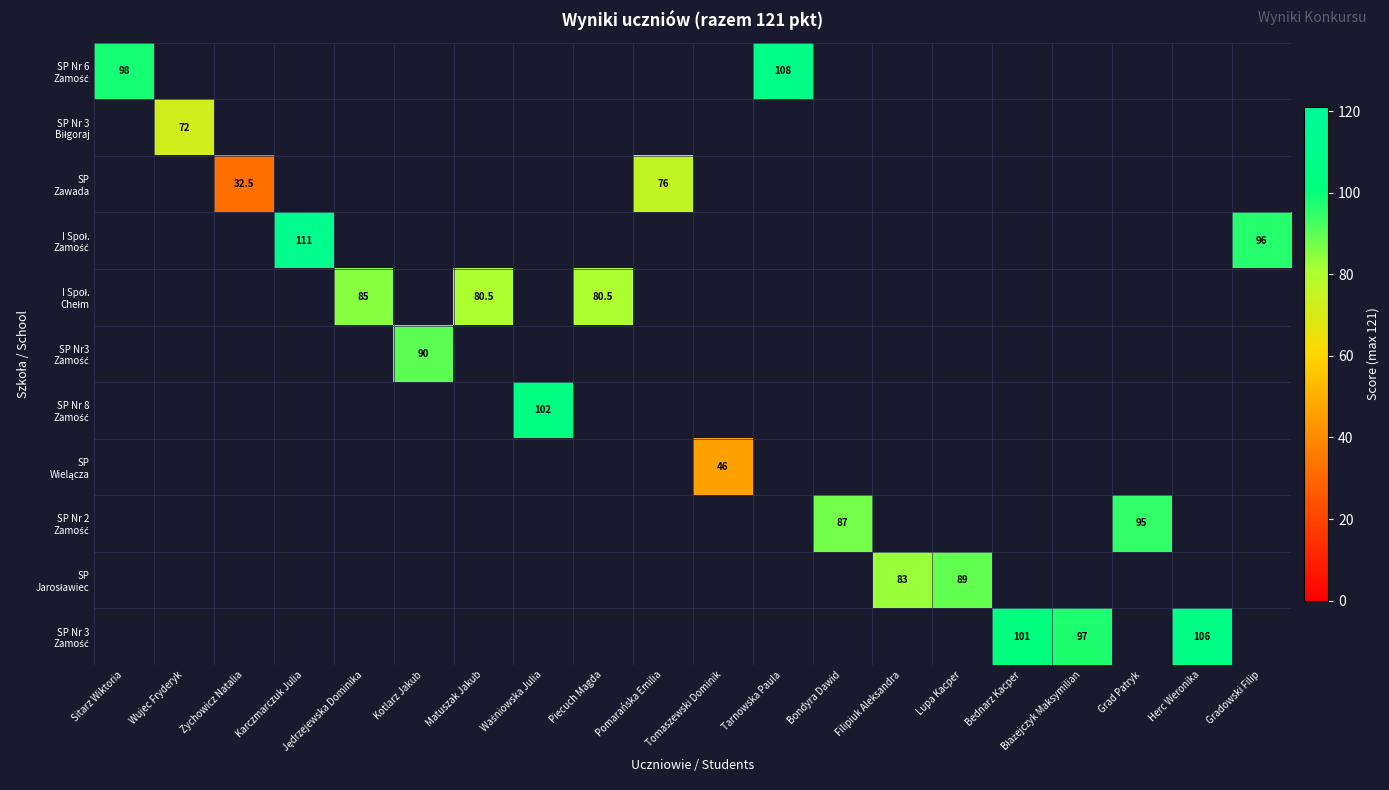

What is the maximum value for SP Nr 6 Zamość?

108.0